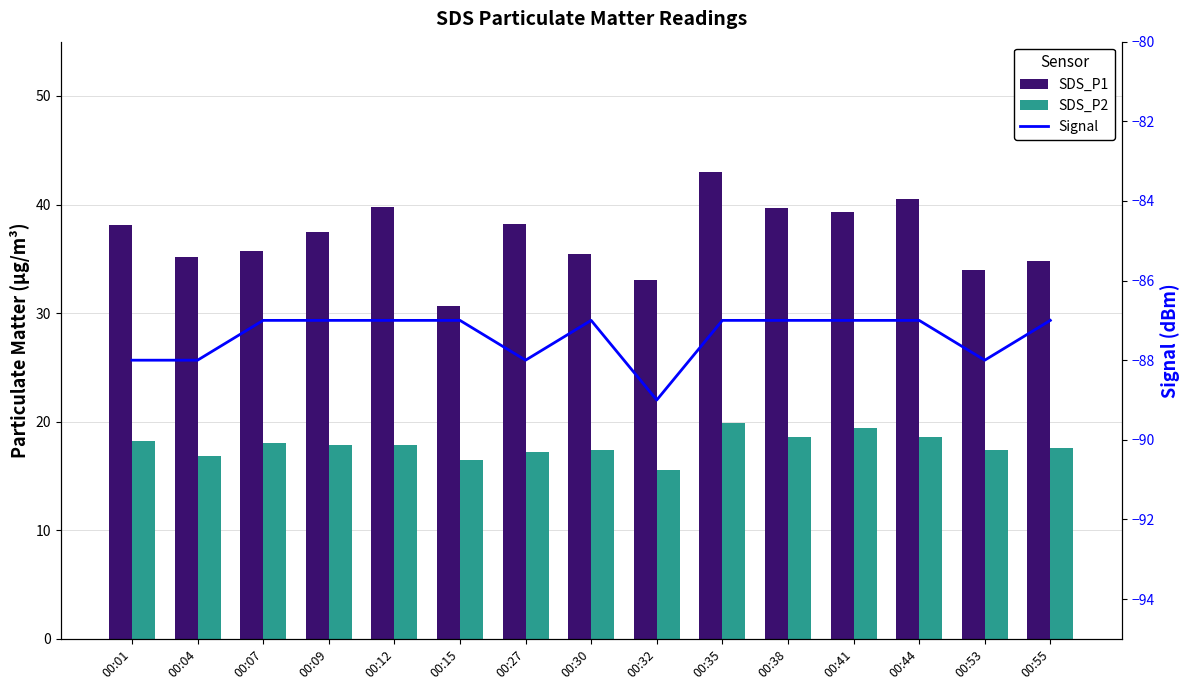

What is the value of the Signal bar at the 14th from the left?

-88.0